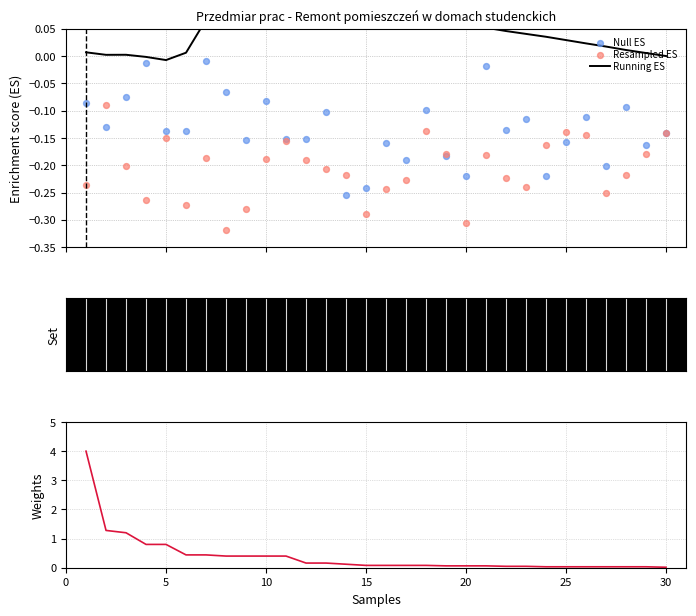

Which series has the largest total across all categories?

Weights